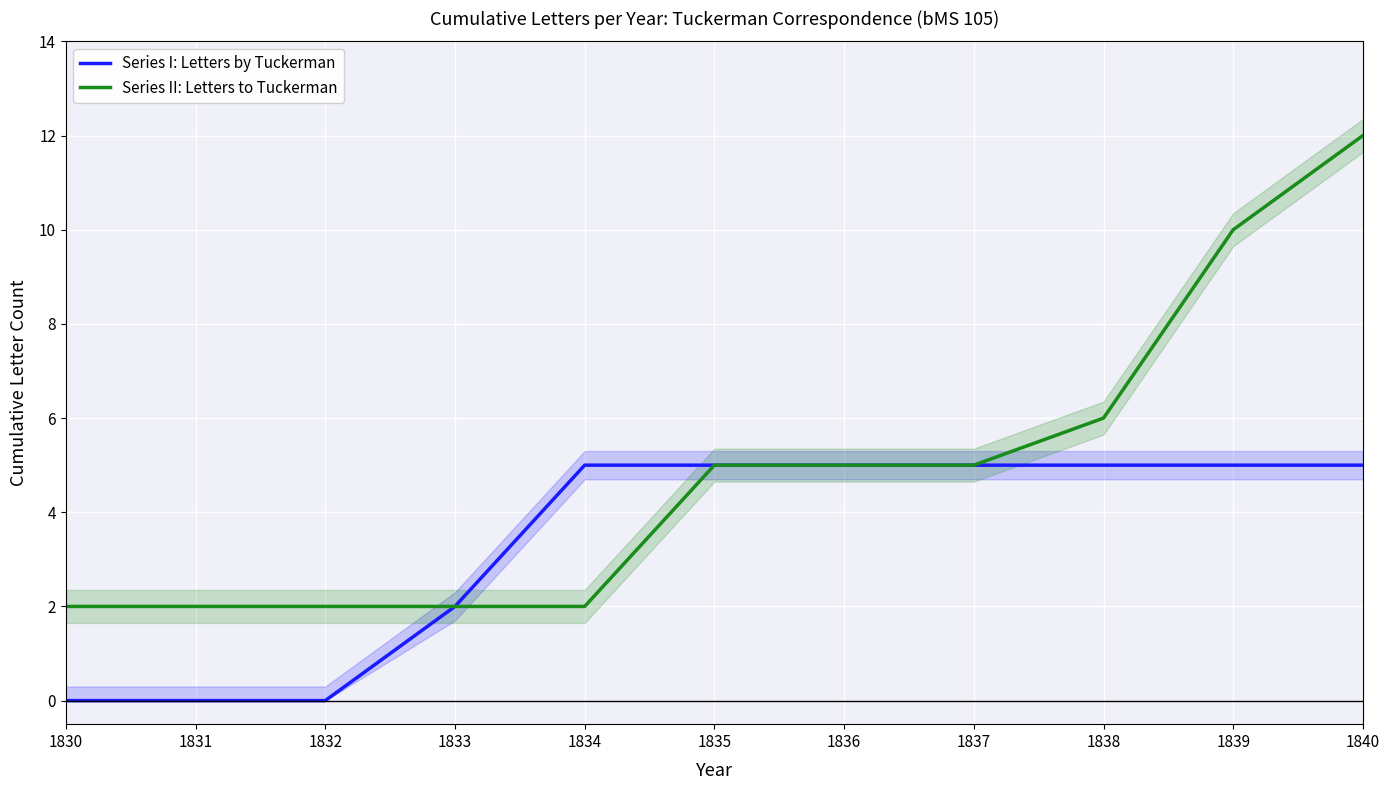

True or false: Series II: Letters to Tuckerman has more than 2 interior local peaks.

False